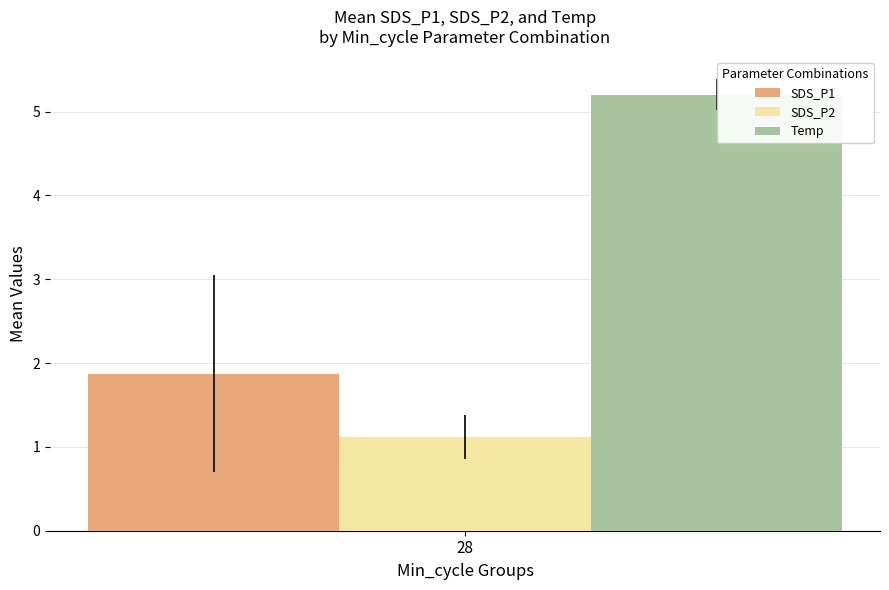

What is the minimum value for SDS_P1?

1.9